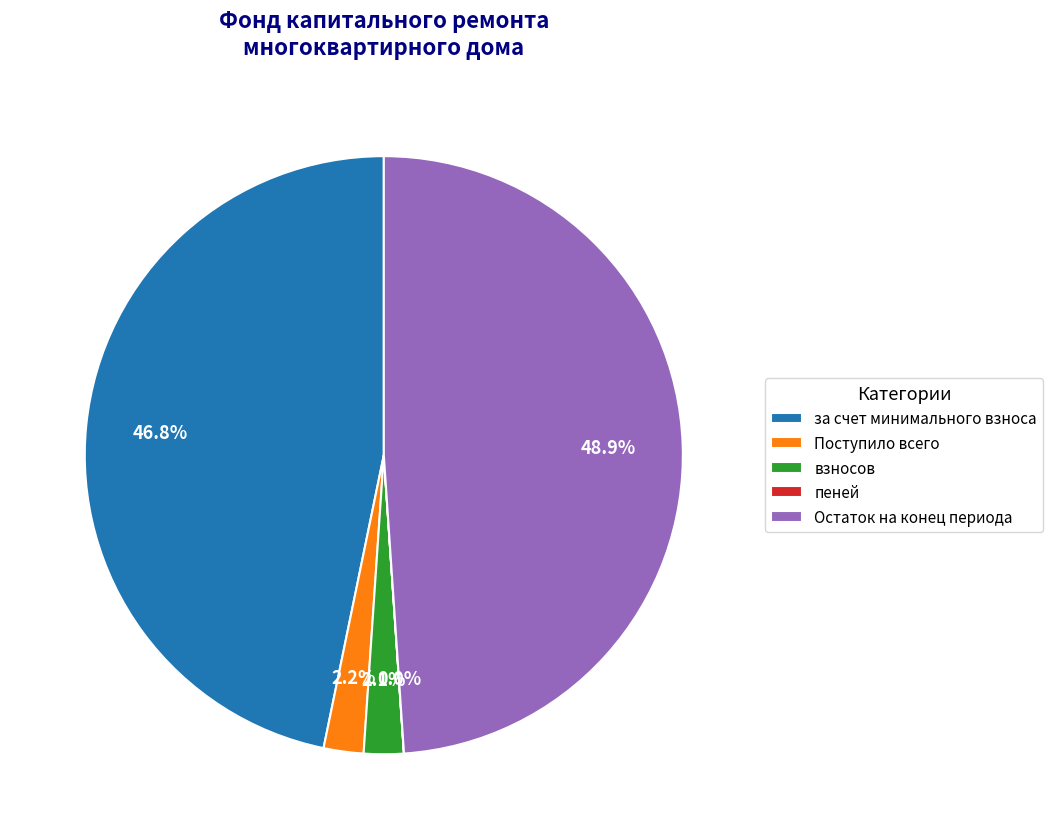

Which has a higher value, Поступило всего or Остаток на конец периода?

Остаток на конец периода